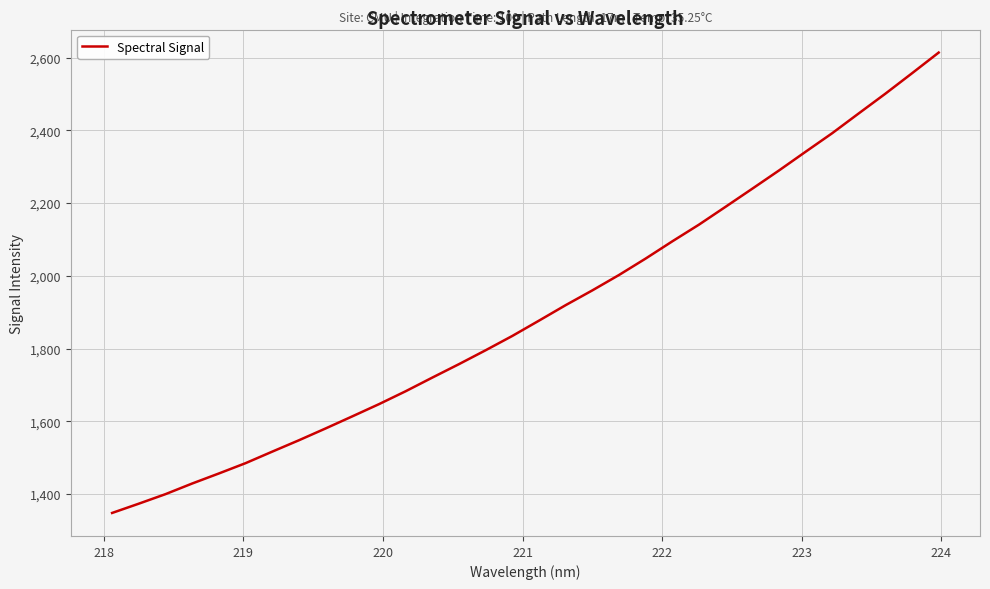

Reading left to right, transcribe all the data shown in this chart.

1347.9	1373.4	1399.6	1428.8	1456.5	1484.8	1516.5	1547.8	1580.3	1613.5	1647.0	1682.5	1720.1	1757.1	1795.3	1834.6	1876.7	1919.2	1959.8	2002.1	2047.3	2094.7	2140.5	2189.7	2239.3	2289.3	2340.8	2391.9	2446.5	2500.7	2556.9	2613.7